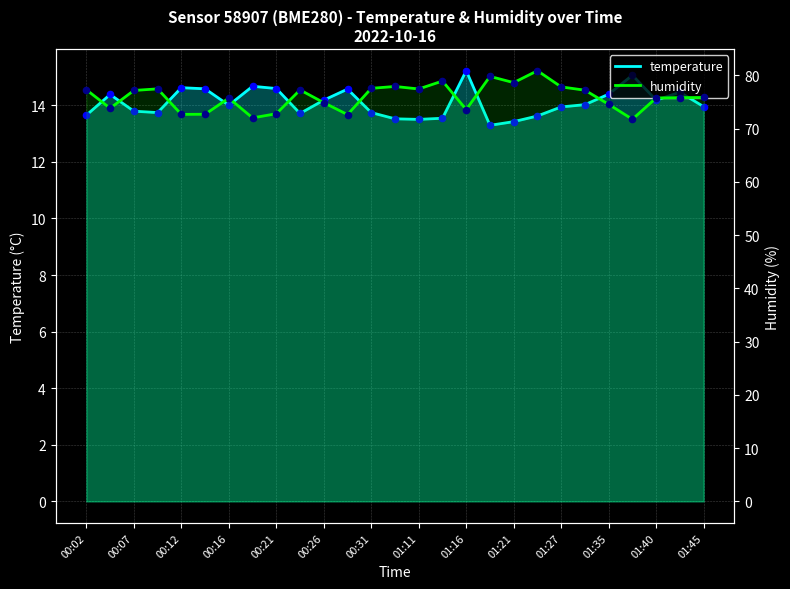

Which series contains the highest Y value?

humidity